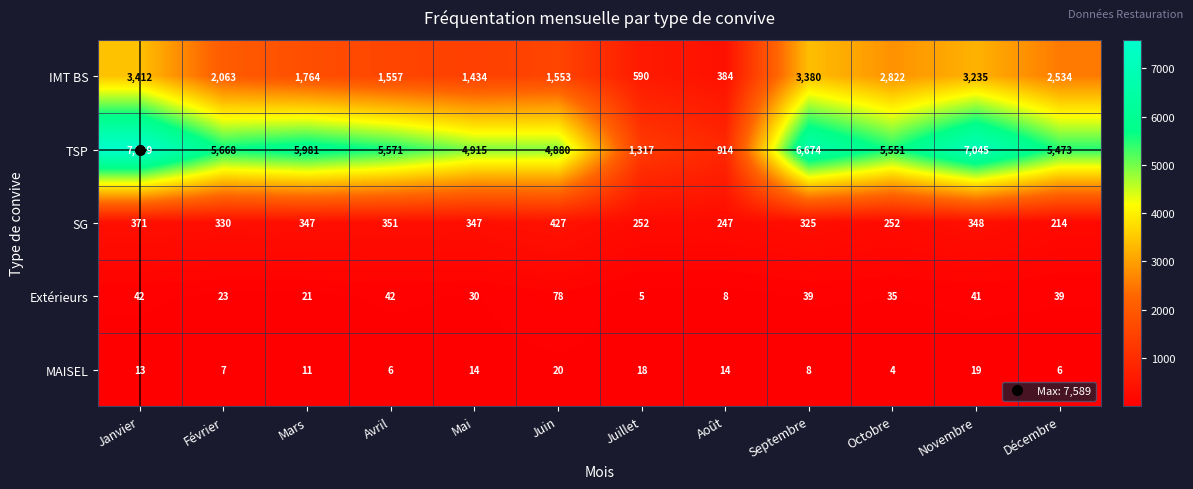

Is it true that TSP equals 5668 at Février?

True